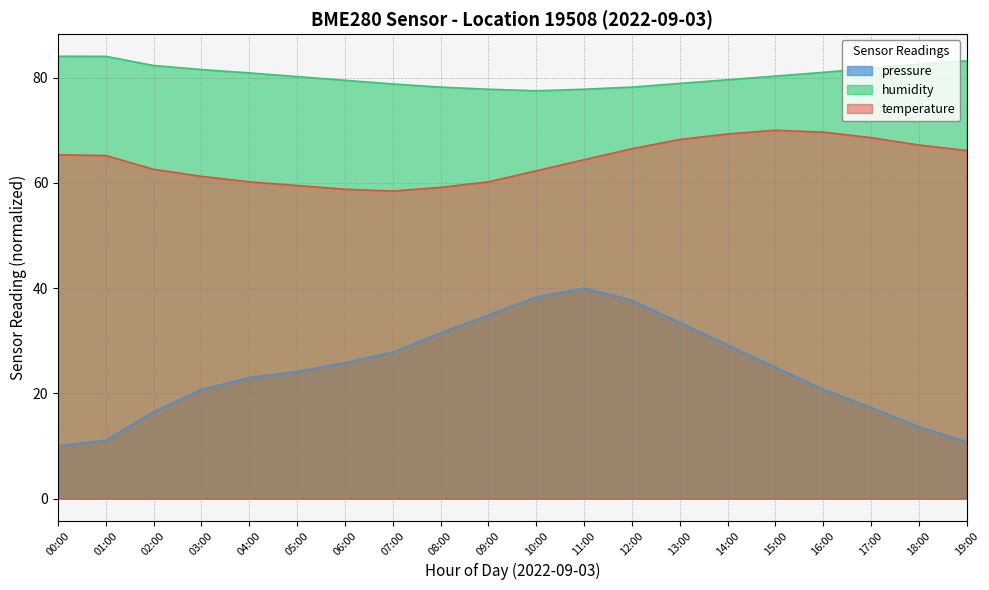

Does the chart have visible grid lines?

Yes